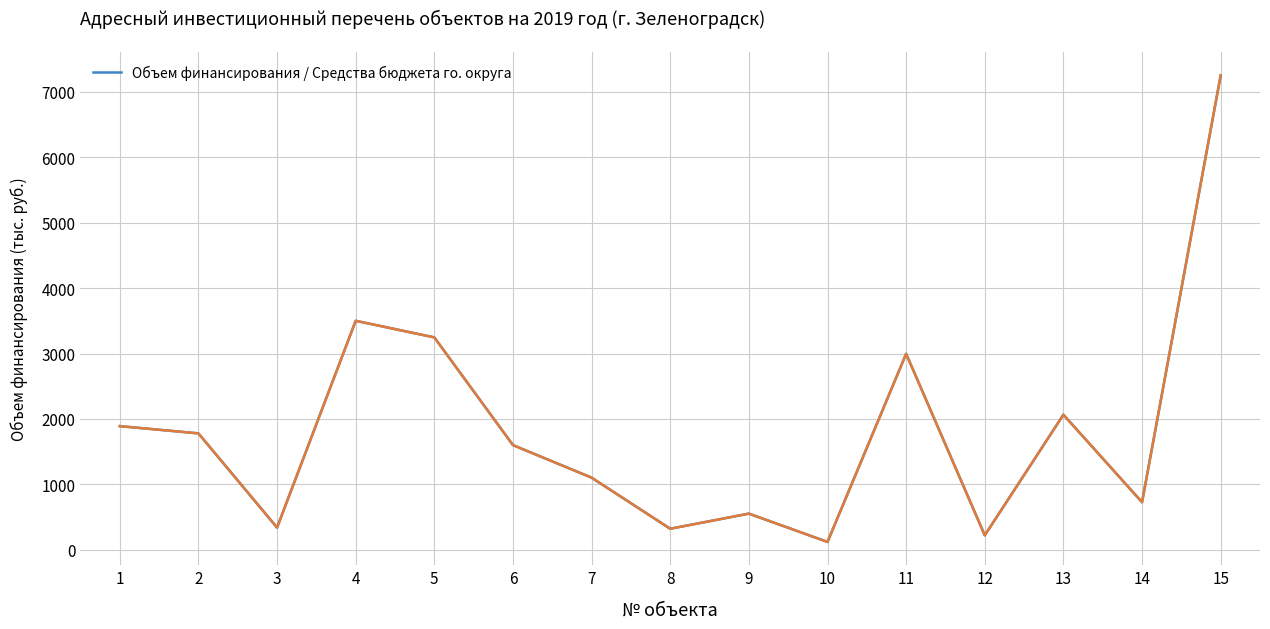

Does the chart have visible grid lines?

Yes